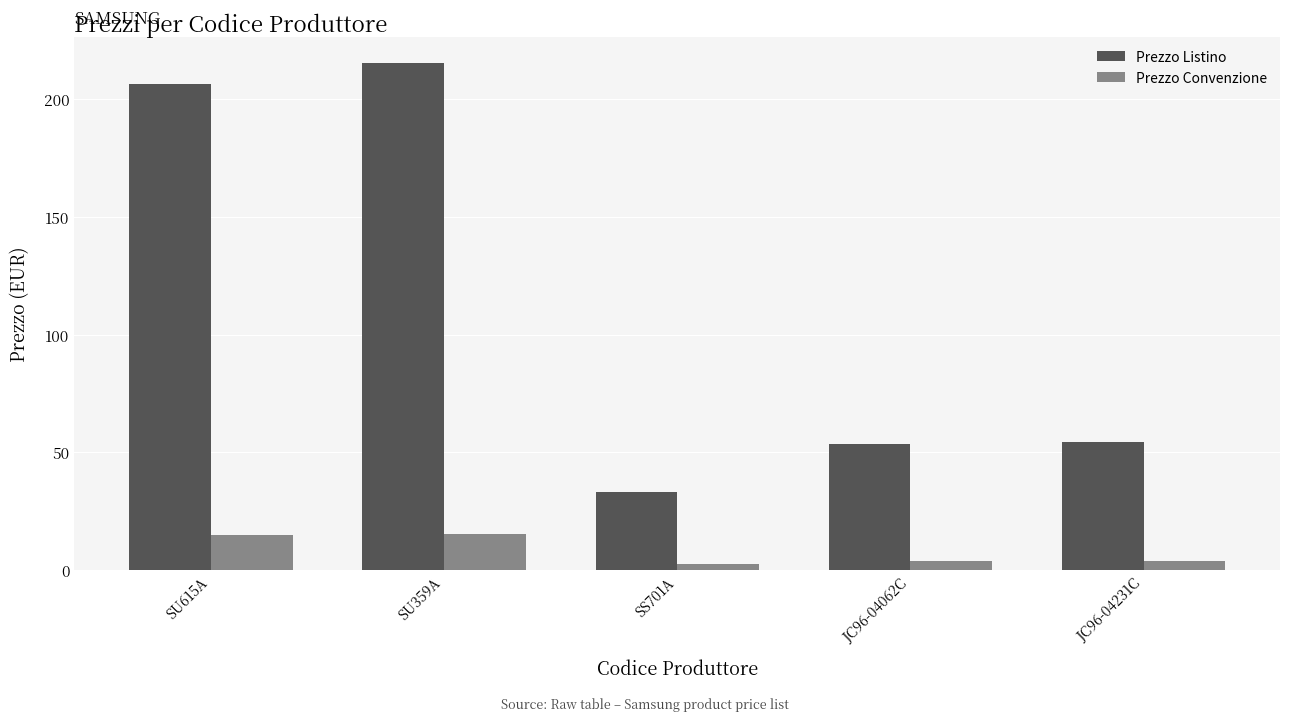

True or false: Prezzo Listino has a value of 72.5 at JC96-04231C.

False